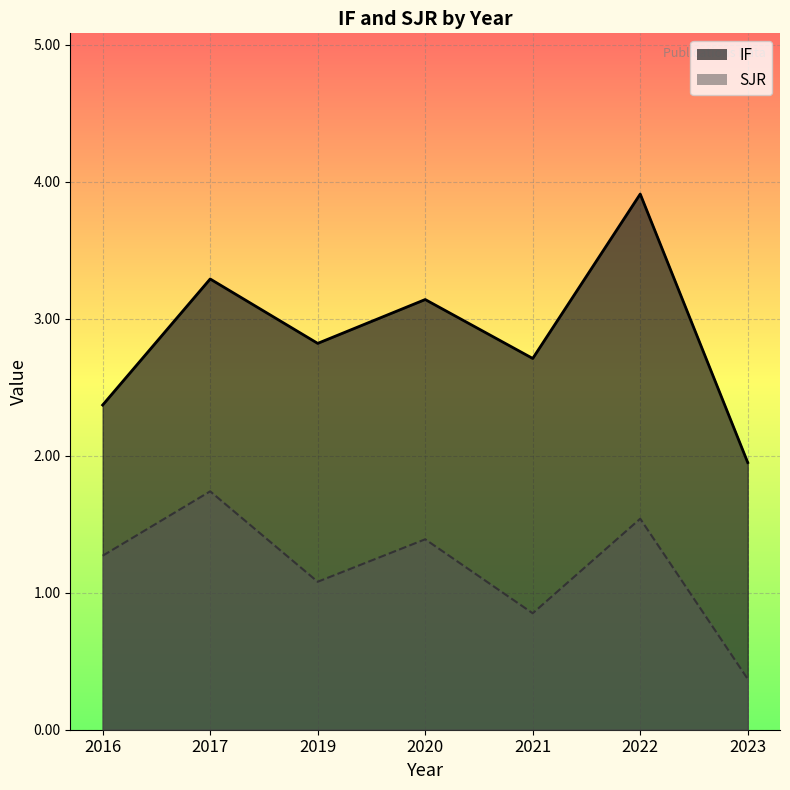

List the series in order of their peak value, lowest first.

SJR, IF